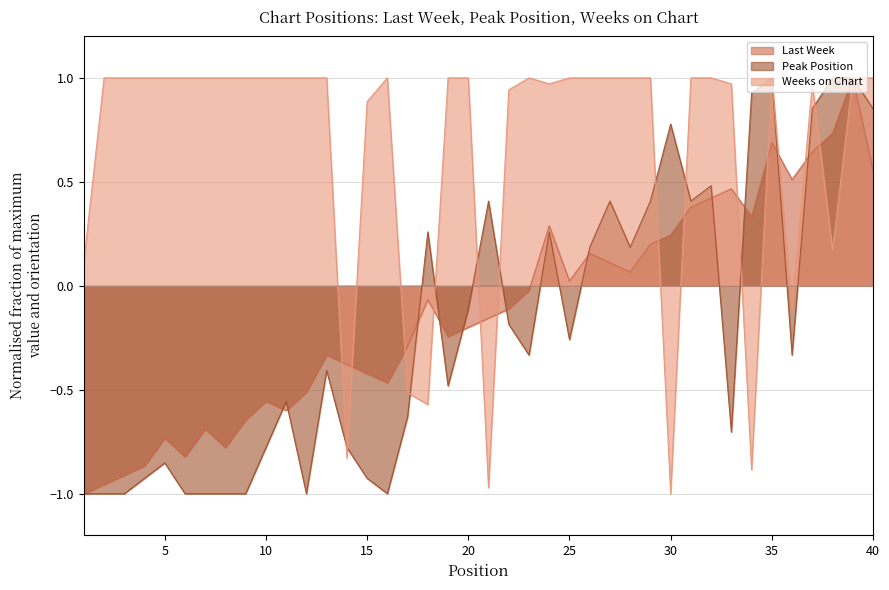

True or false: Peak Position has more than 1 interior local peaks.

True